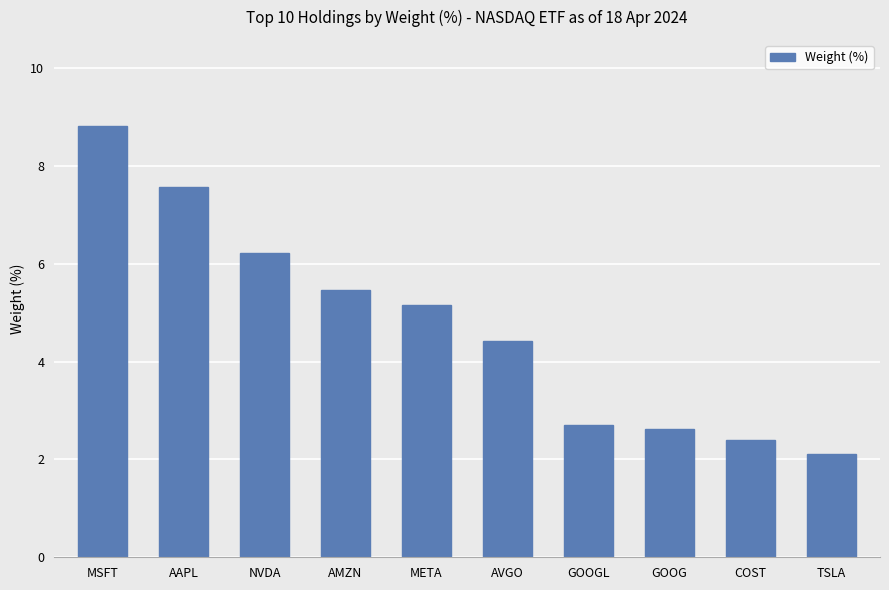

Which has a higher value, TSLA or NVDA?

NVDA